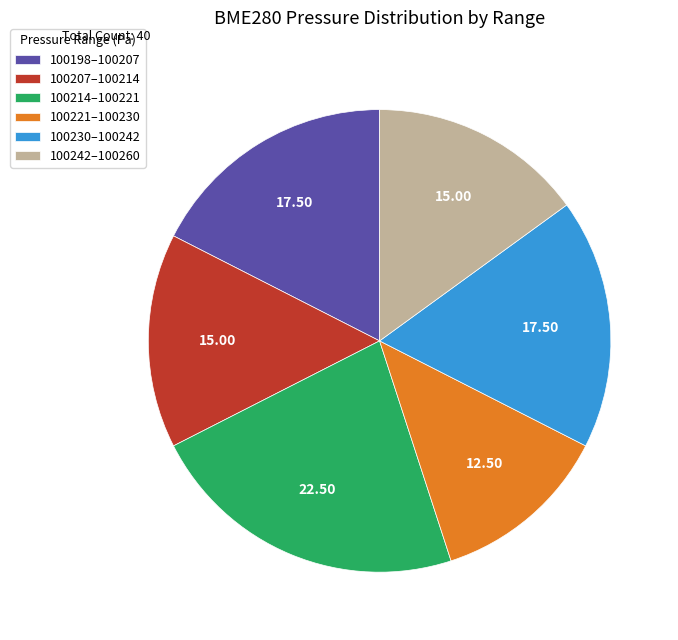

Do 100198–100207 and 100230–100242 together represent more than half of the pie?

No